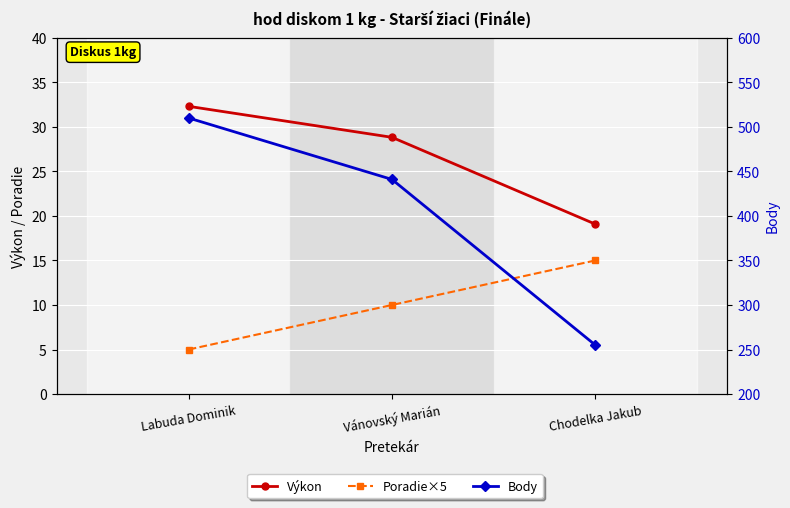

Which category has the lowest value in the Body series?

Chodelka Jakub